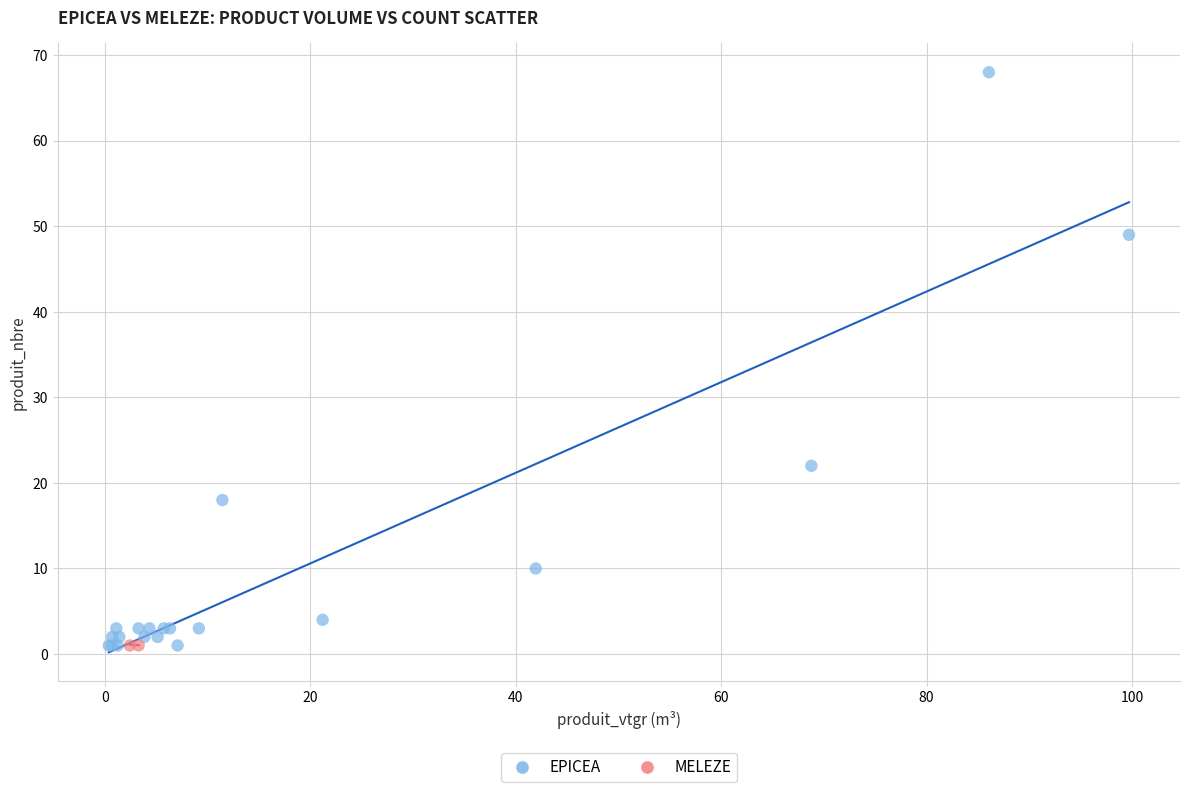

What are all the series names shown in the legend?

EPICEA, MELEZE